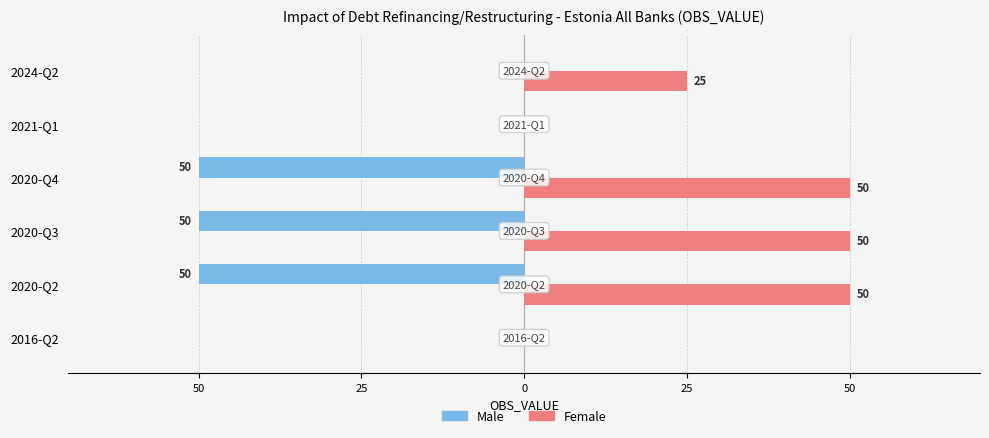

What are all the series names shown in the legend?

Male, Female